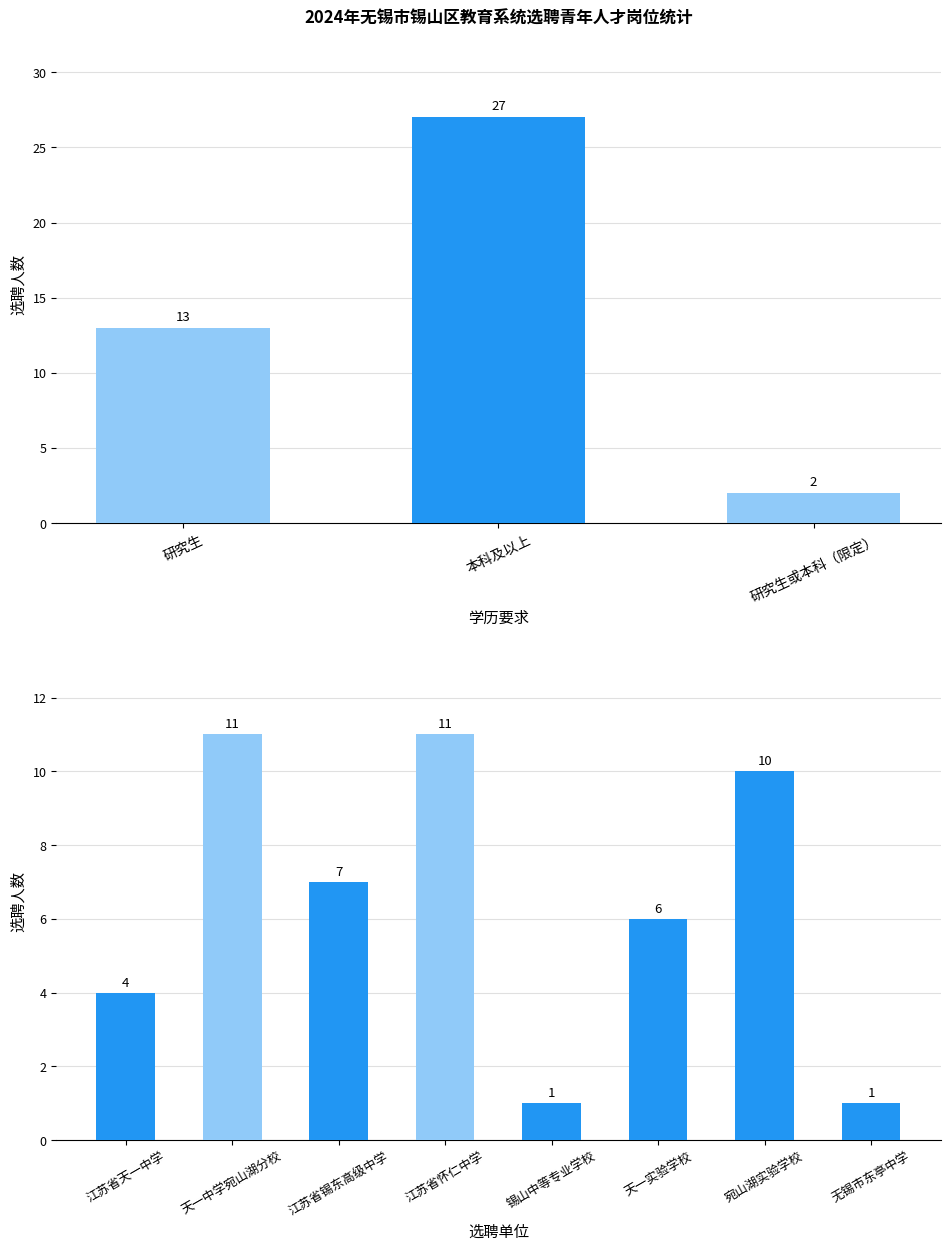

Count the number of categories in the chart.

8